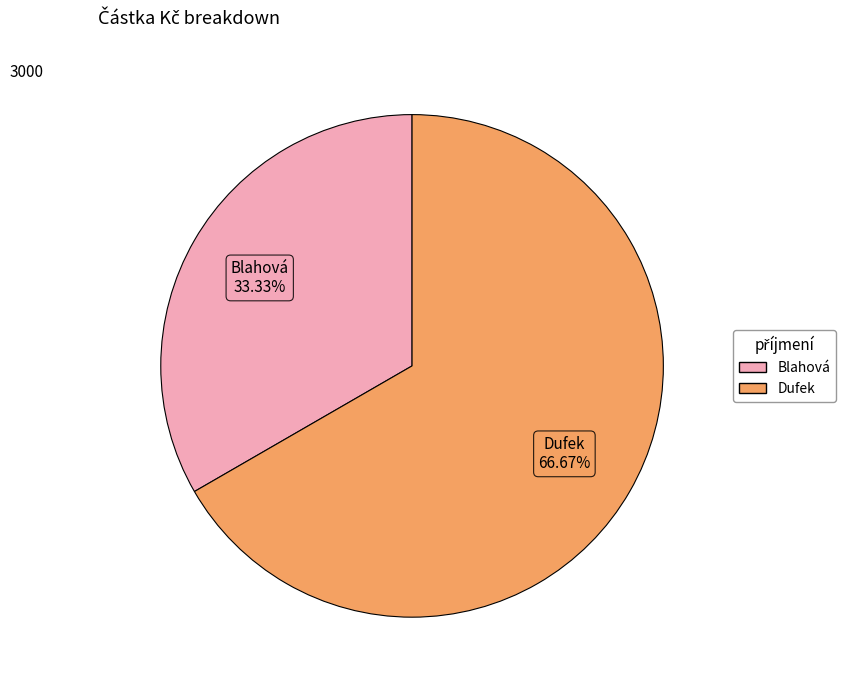

Which slice represents more than half of the pie?

Dufek